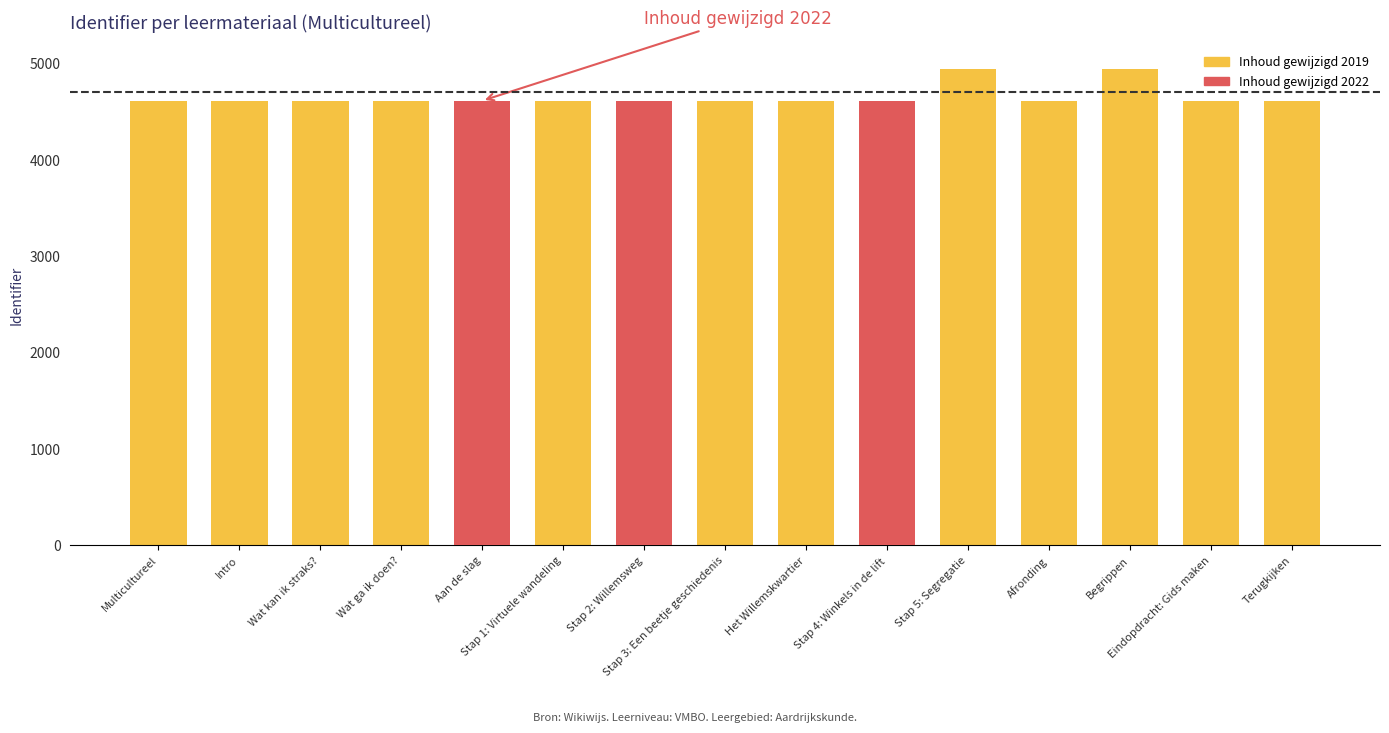

The Inhoud gewijzigd 2019 series shows 4612.0 at Stap 1: Virtuele wandeling. True or false?

True